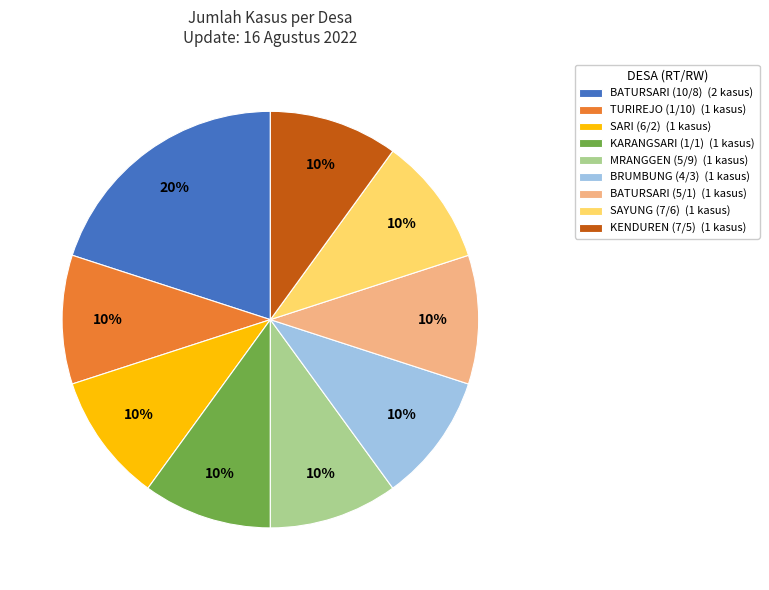

Is SAYUNG (7/6) the majority of the pie?

No